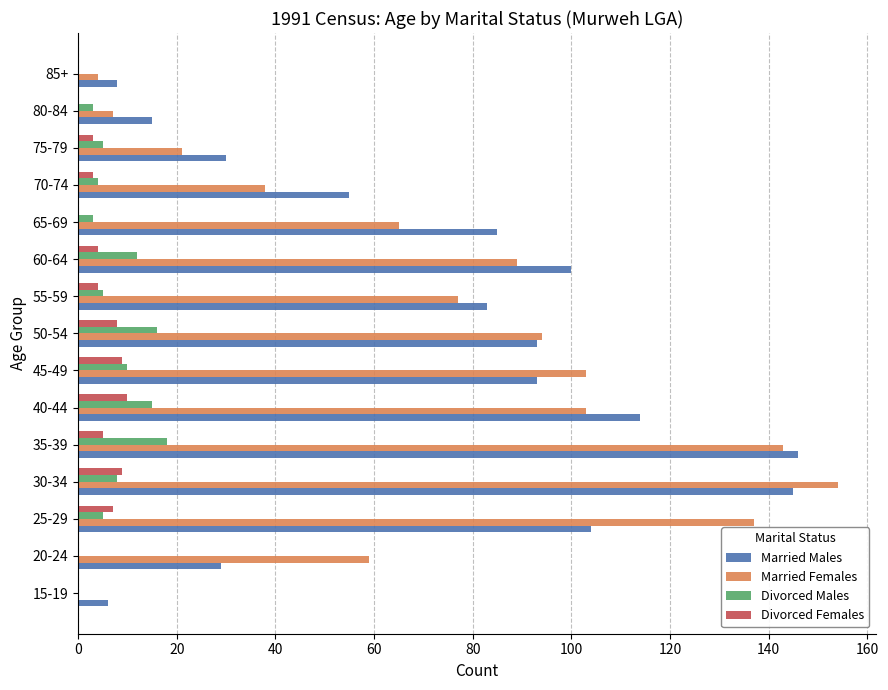

Is the value of Married Females at 30-34 greater than the value of Divorced Females at 80-84?

Yes